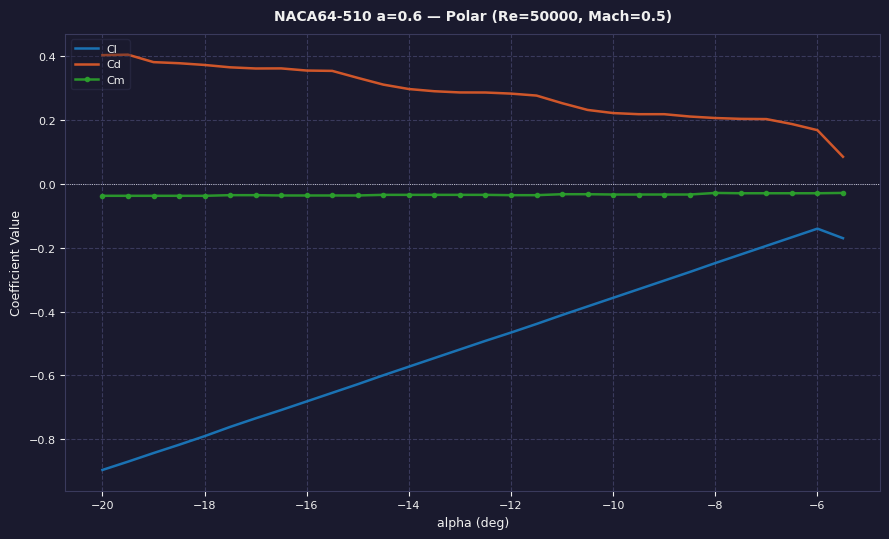

True or false: Cd and Cm intersect in this chart.

False